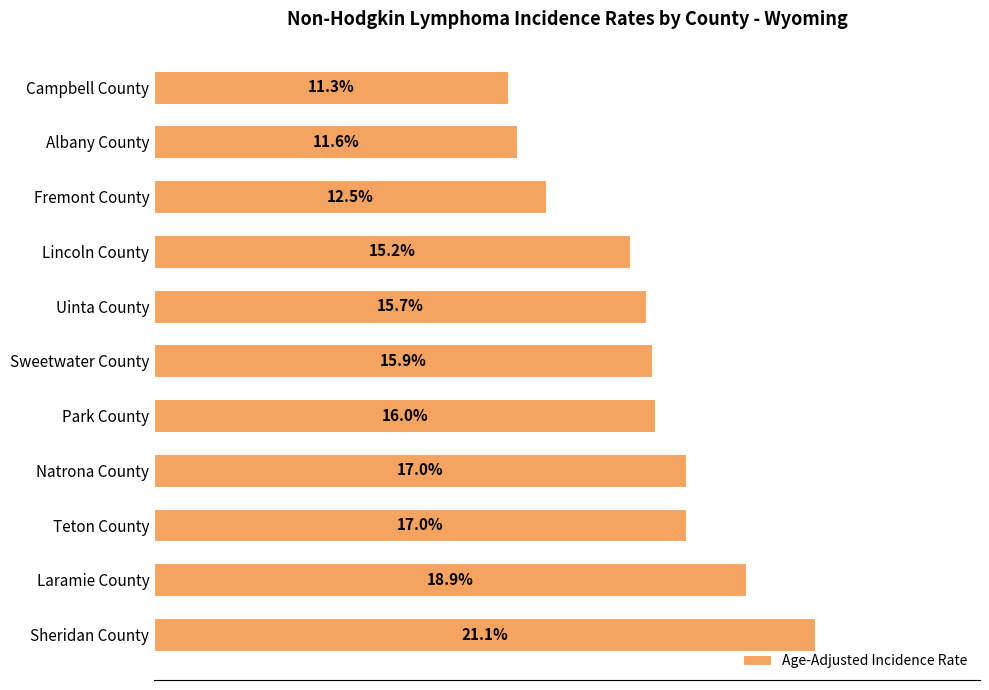

Between Uinta County and Fremont County, which is larger?

Uinta County